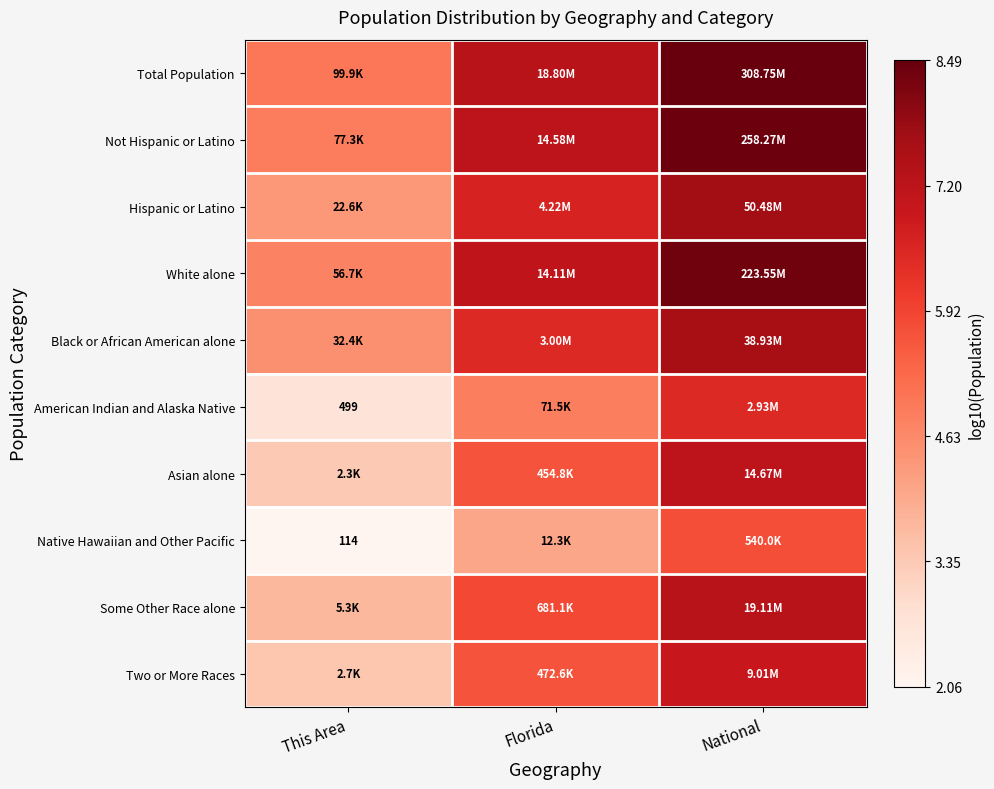

What is the average value of the Hispanic or Latino series?

6.2